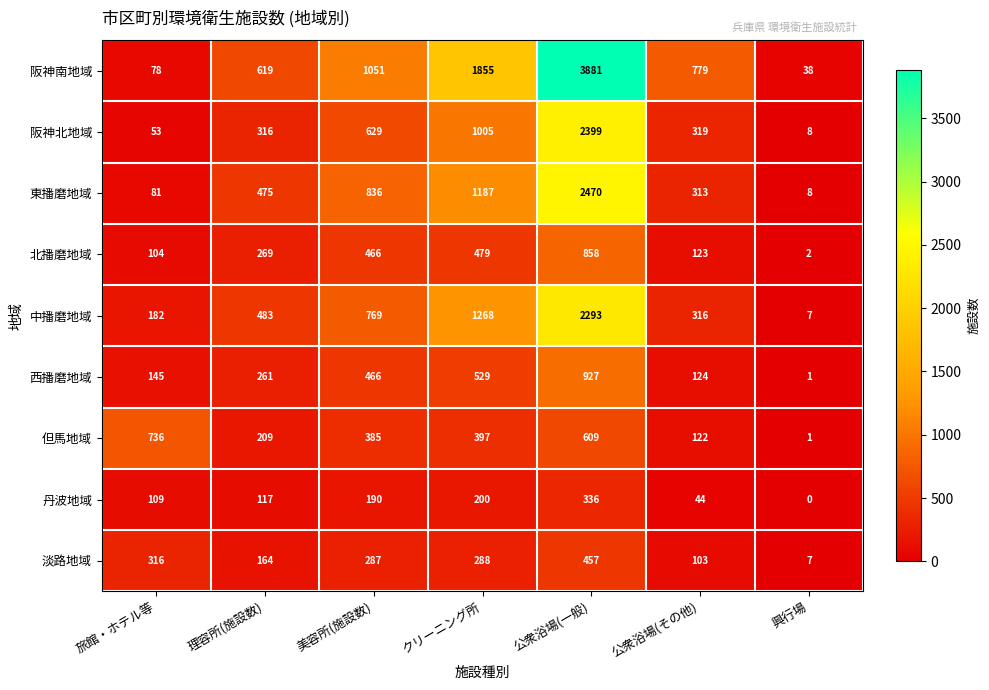

Rank the series at 理容所(施設数) from lowest to highest value.

丹波地域, 淡路地域, 但馬地域, 西播磨地域, 北播磨地域, 阪神北地域, 東播磨地域, 中播磨地域, 阪神南地域